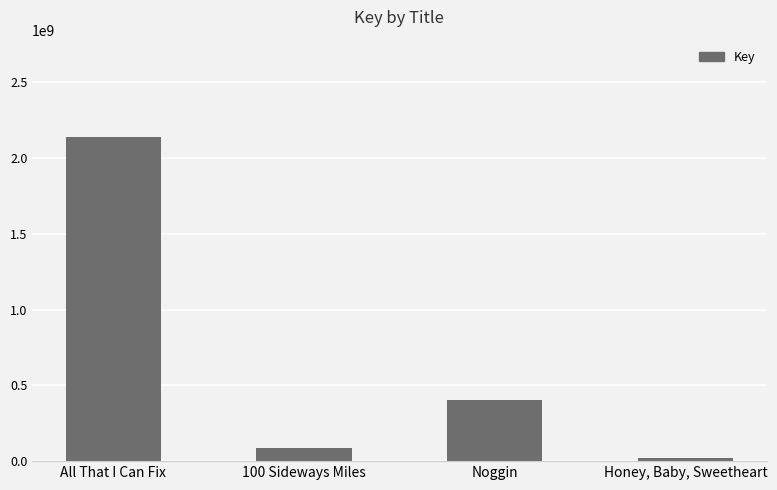

Reading left to right, list all the values displayed in this chart.

2138585972	85999921	403385077	20692221